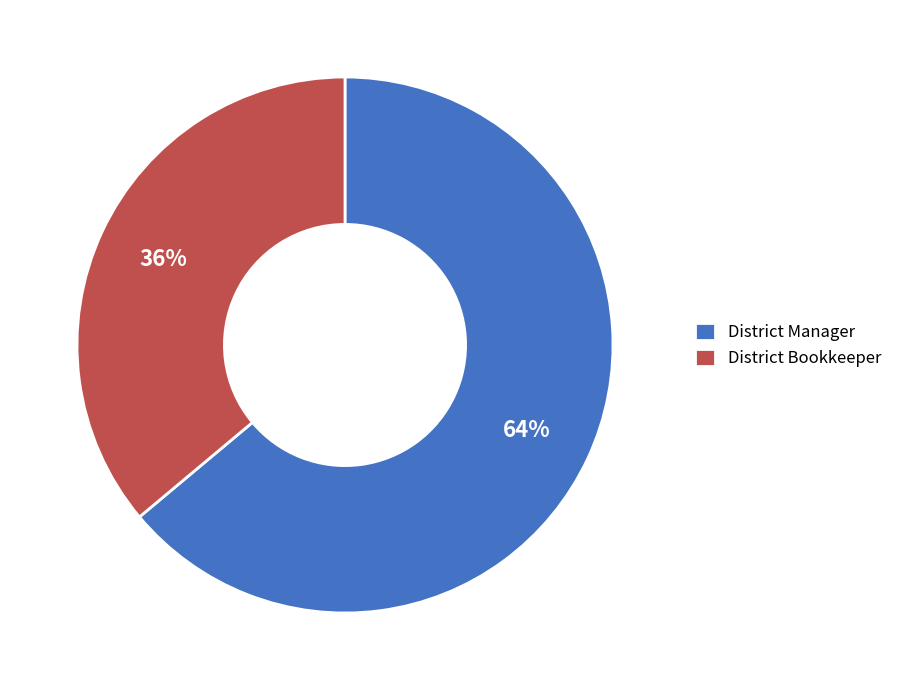

Which category has the biggest portion of the pie?

District Manager